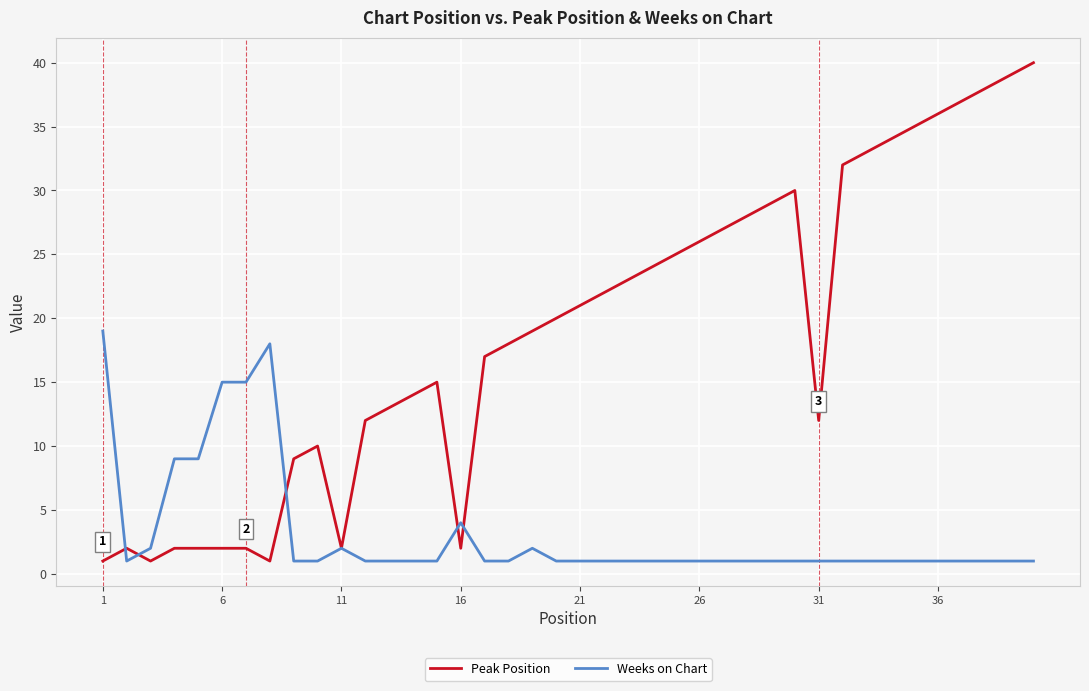

What is the greatest value displayed?

40